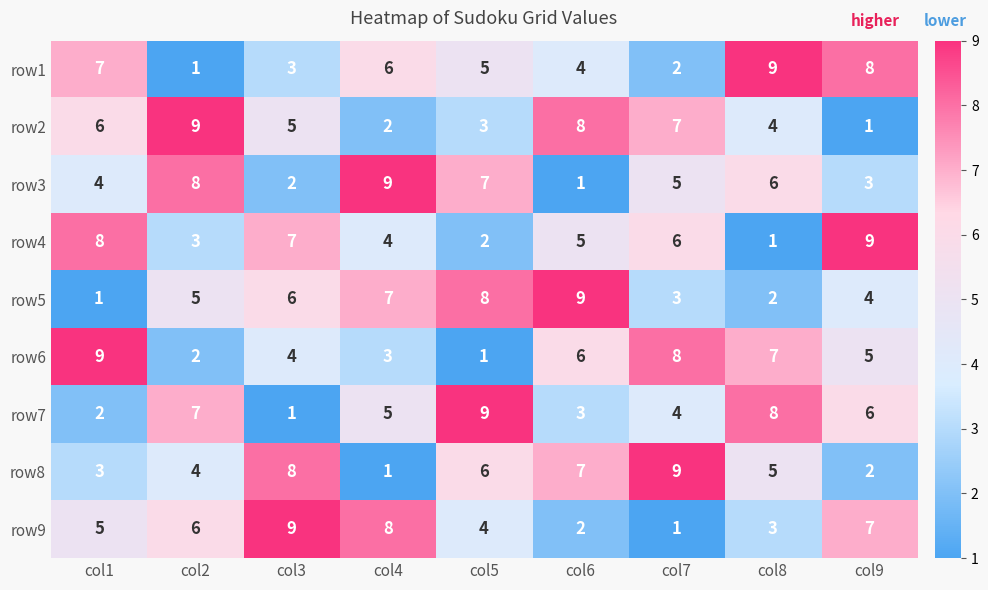

At which label is row3 closest to 5?

col7